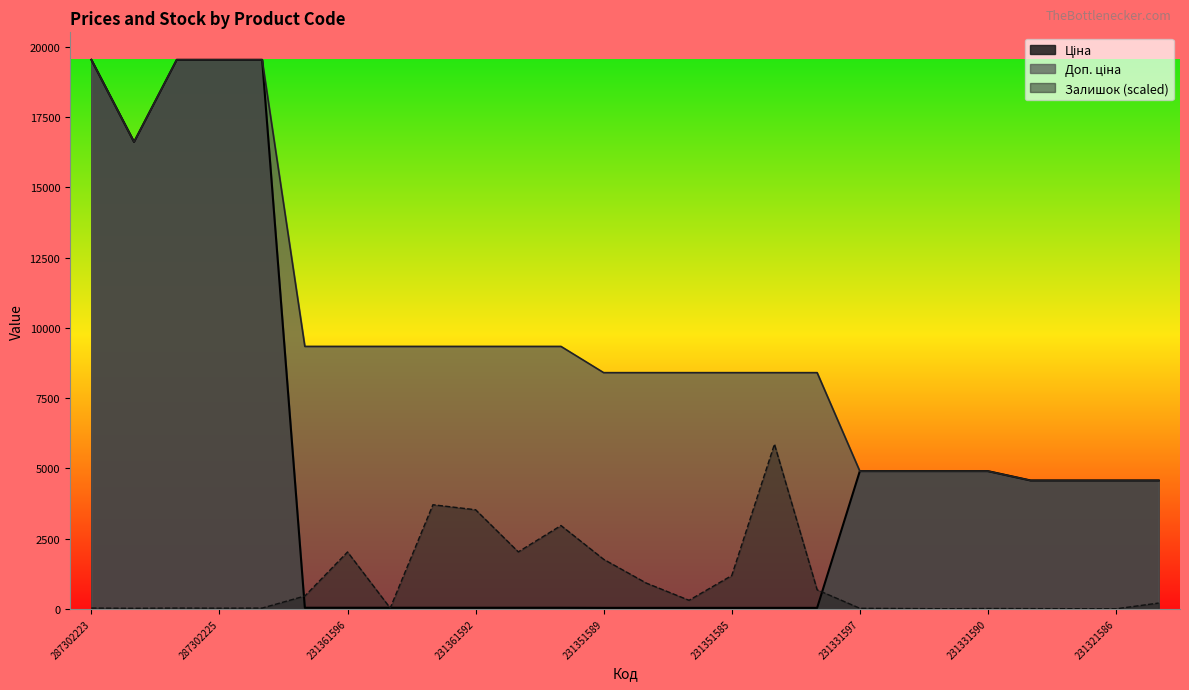

Rank the categories by Ціна value from highest to lowest.

287302223, 287302226, 287302225, 287302224, 287292222, 231331597, 231331596, 231331591, 231331590, 231321589, 231321587, 231321586, 231321584, 231361597, 231361596, 231361594, 231361593, 231361592, 231361591, 231361590, 231351589, 231351588, 231351586, 231351585, 231351584, 231351583